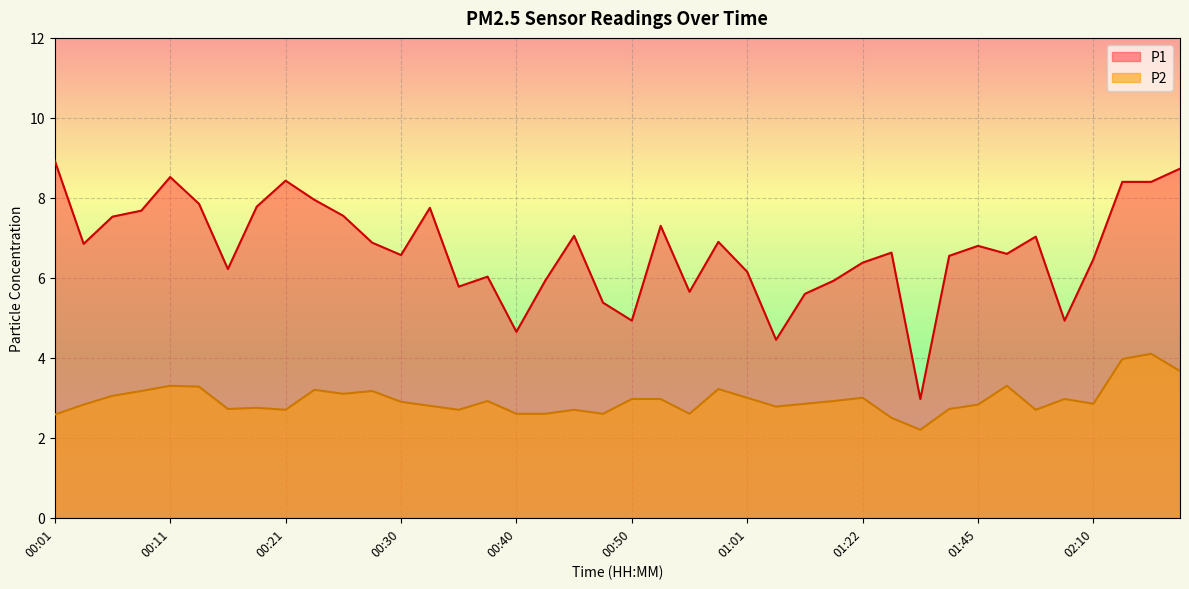

In P2, how many points are lower than both neighbors (excluding endpoints)?

10